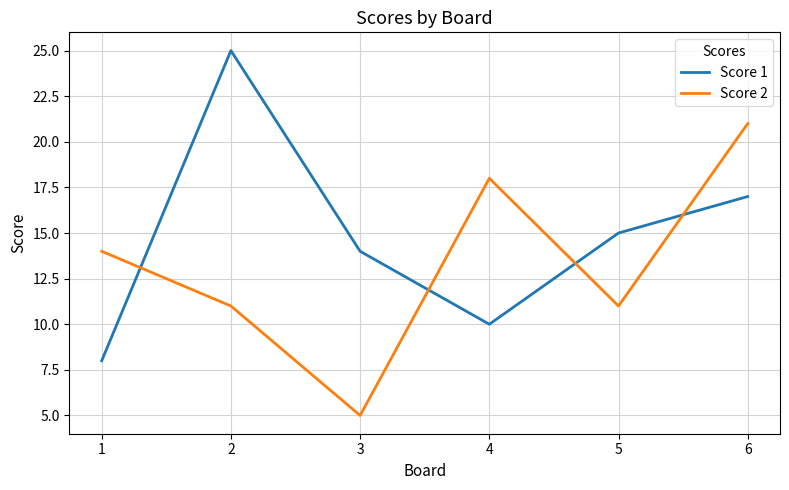

What are all the series names shown in the legend?

Score 1, Score 2